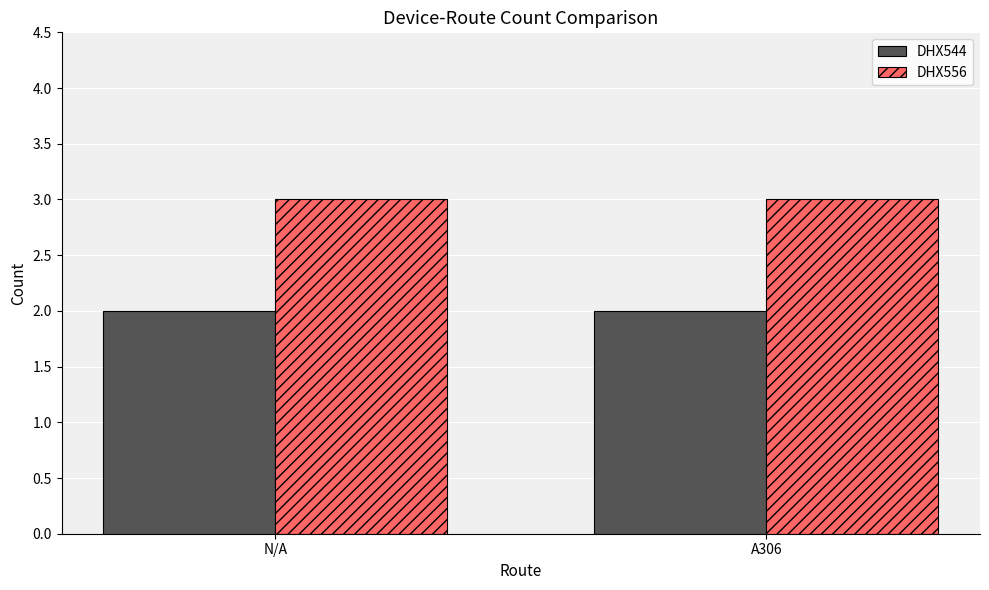

What is the label of the 1st bar from the right?

A306